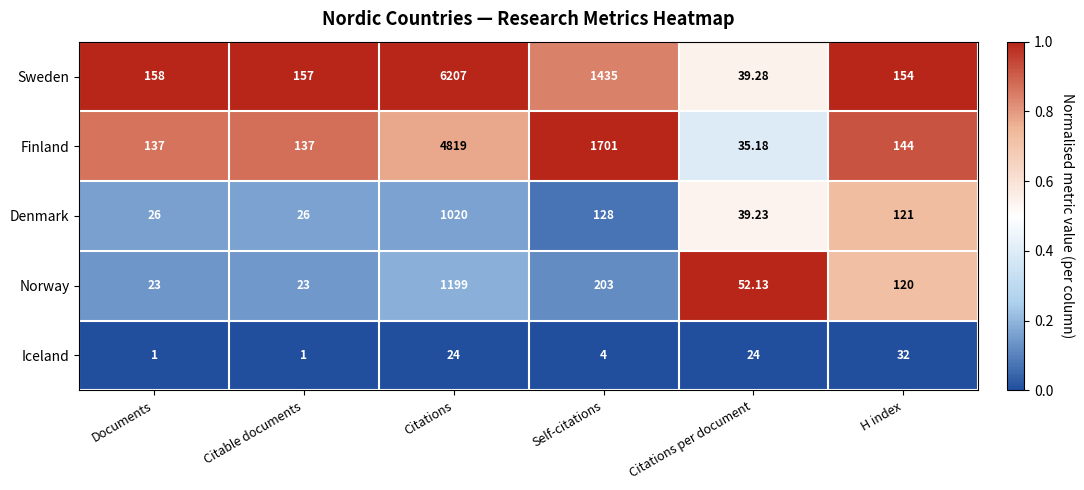

Is the value of Sweden at Documents greater than the value of Finland at Citations per document?

Yes